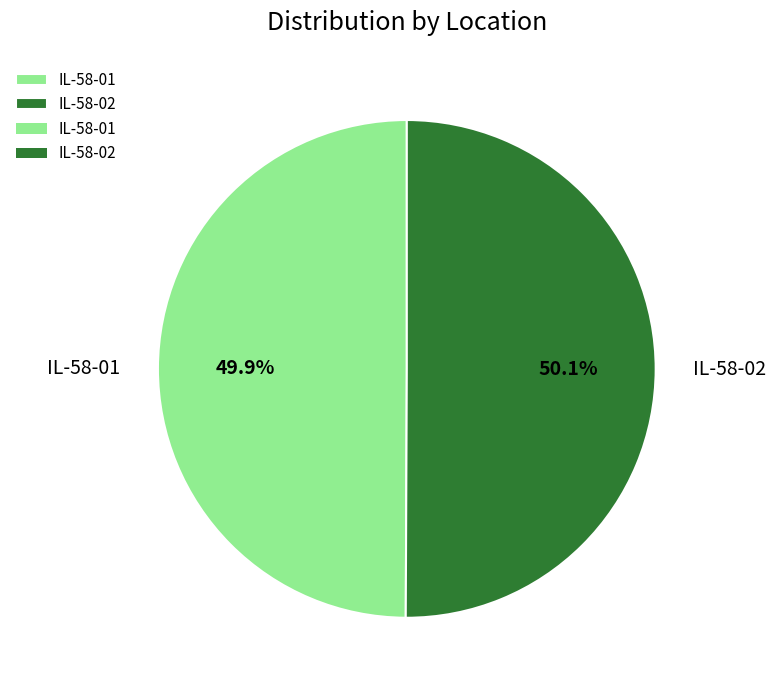

What is the total percentage of IL-58-01 and IL-58-02?

100.0%